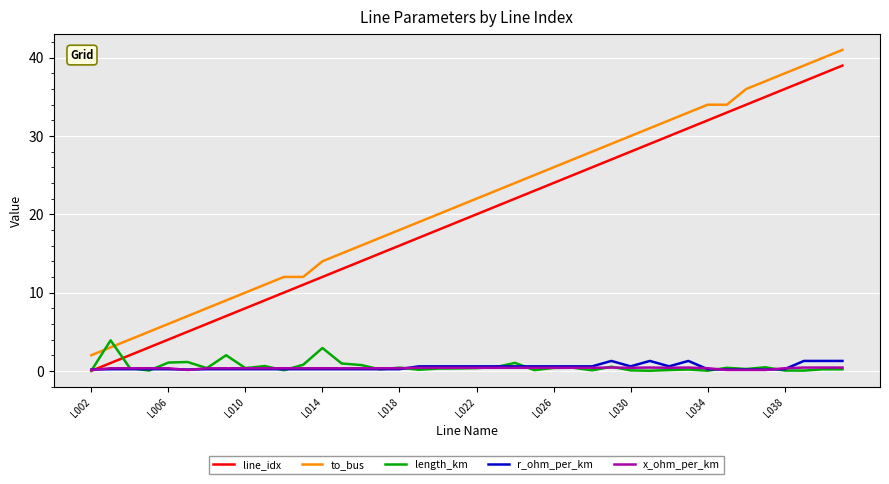

True or false: to_bus and r_ohm_per_km intersect in this chart.

False